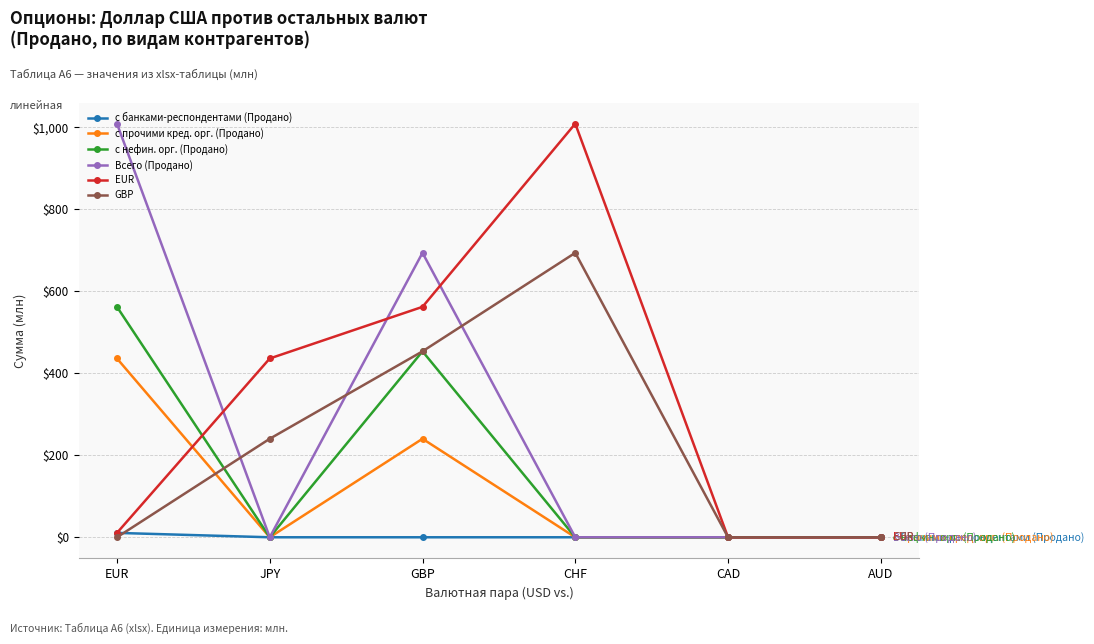

What is the label of the 3rd point from the left?

GBP